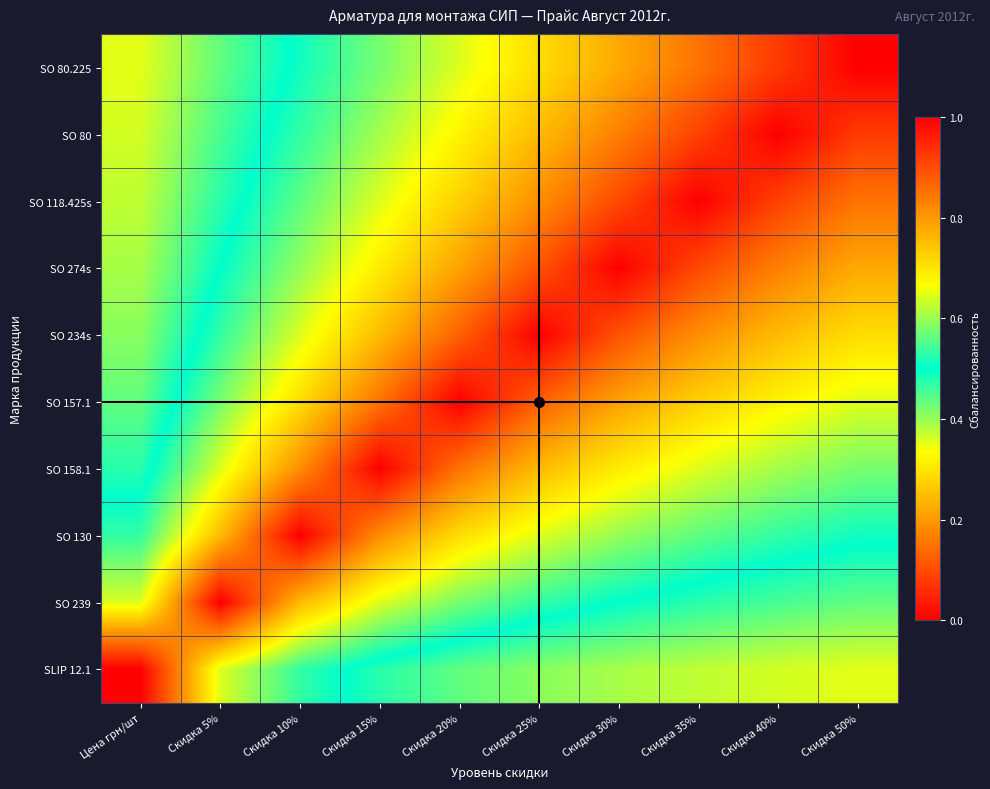

Which series has the largest total across all categories?

SO 234s